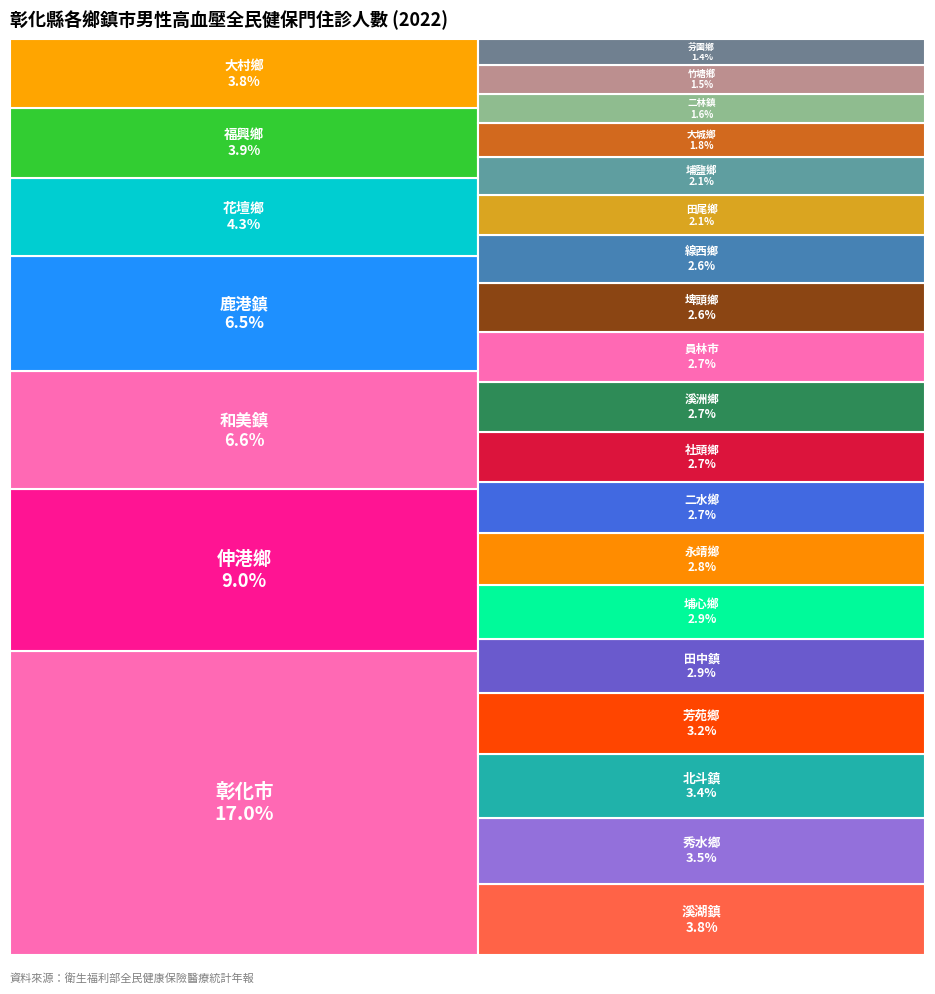

To the nearest percent, what is the difference between the 溪湖鎮 and 田尾鄉 slice percentages?

2%